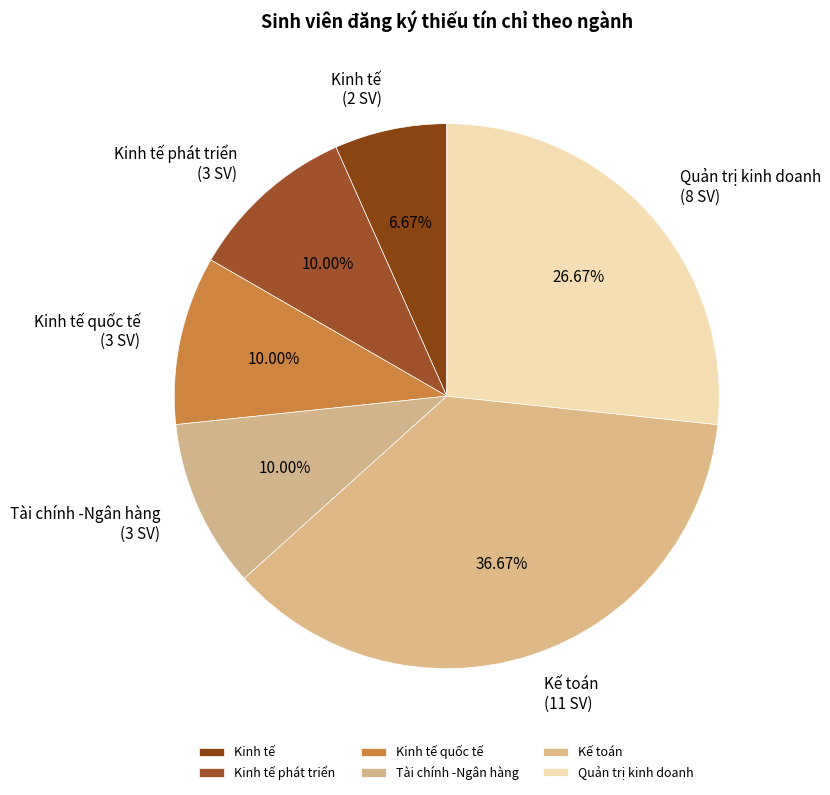

Count the number of slices in the pie.

6